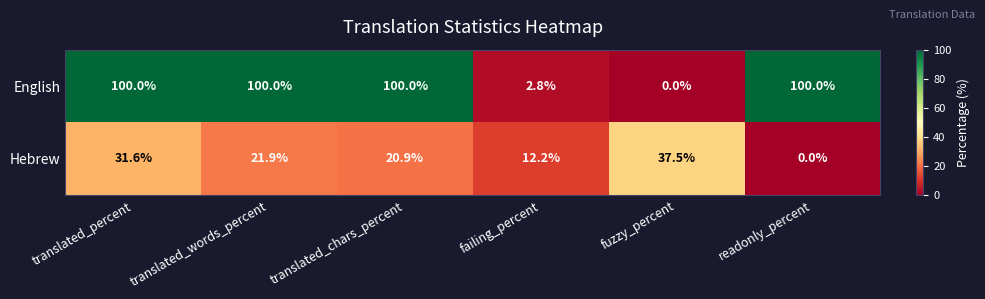

At how many categories does at least one series exceed 53?

4